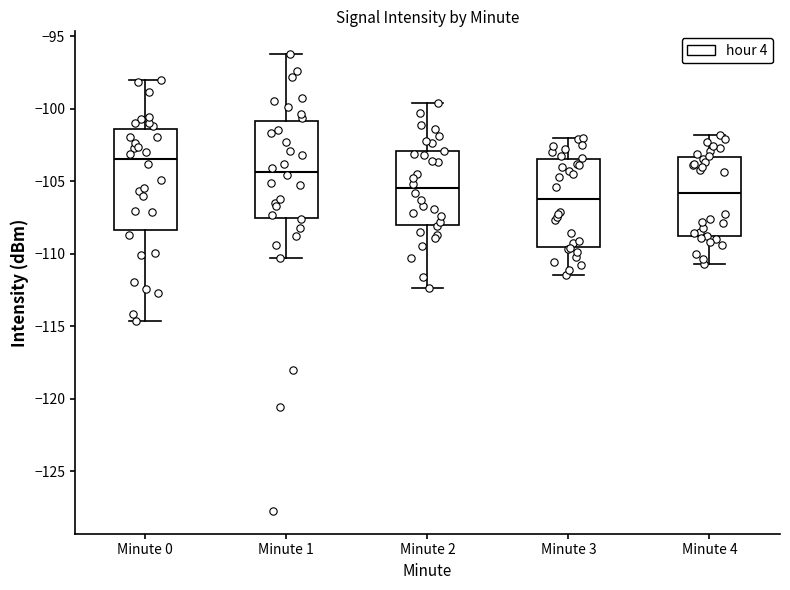

Reading left to right, read every box against the y-axis: the position of its median line, the range the box covers, and the ends of its whiskers. The values are not printed on the chart, so give them approximately, as read against the axis.

Minute 0: median -103.5, box -108.5 to -101.5, whiskers -114.5 to -98.0
Minute 1: median -104.5, box -107.5 to -101.0, whiskers -110.5 to -96.0
Minute 2: median -105.5, box -108.0 to -103.0, whiskers -112.5 to -99.5
Minute 3: median -106.0, box -109.5 to -103.5, whiskers -111.5 to -102.0
Minute 4: median -106.0, box -108.5 to -103.5, whiskers -110.5 to -102.0